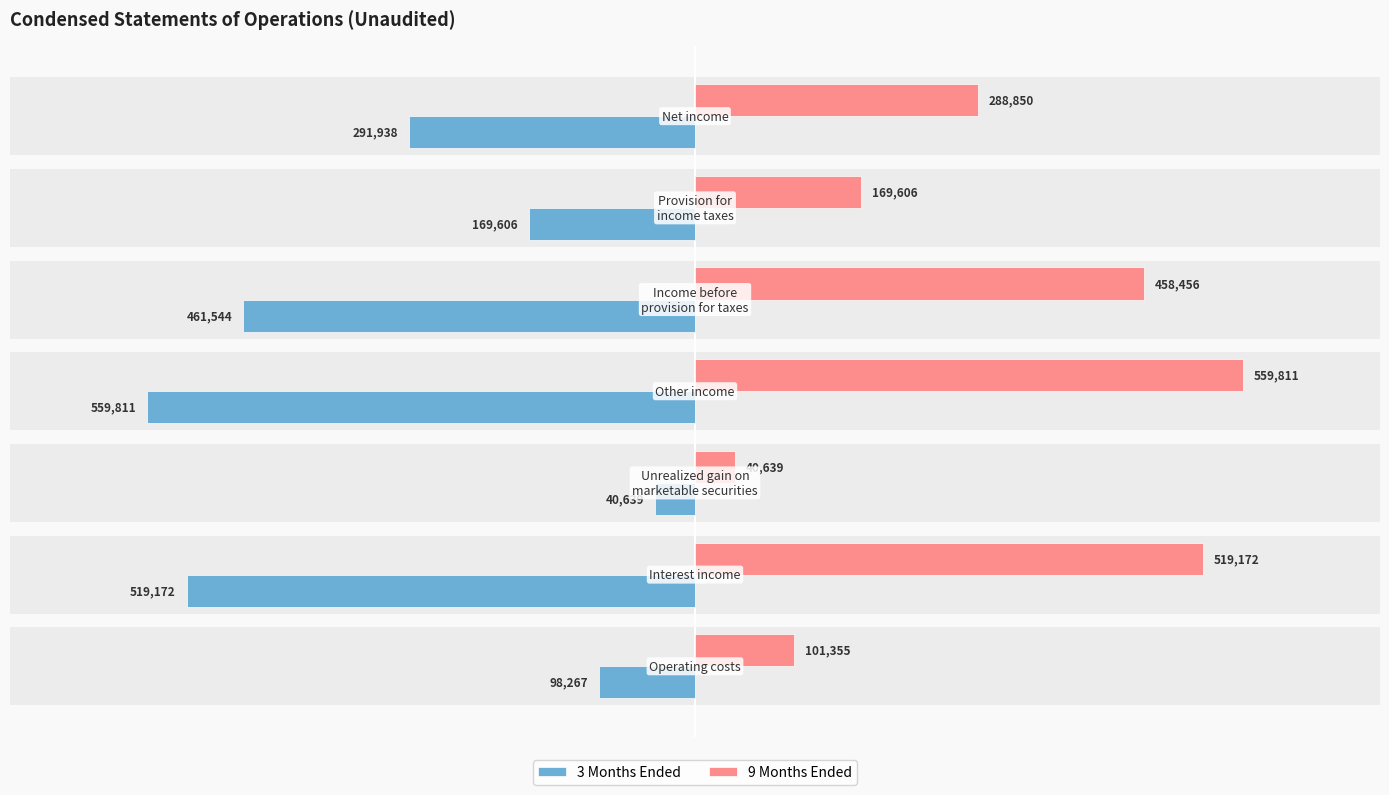

The value of 3 Months Ended at 400000 is -414034. True or false?

False